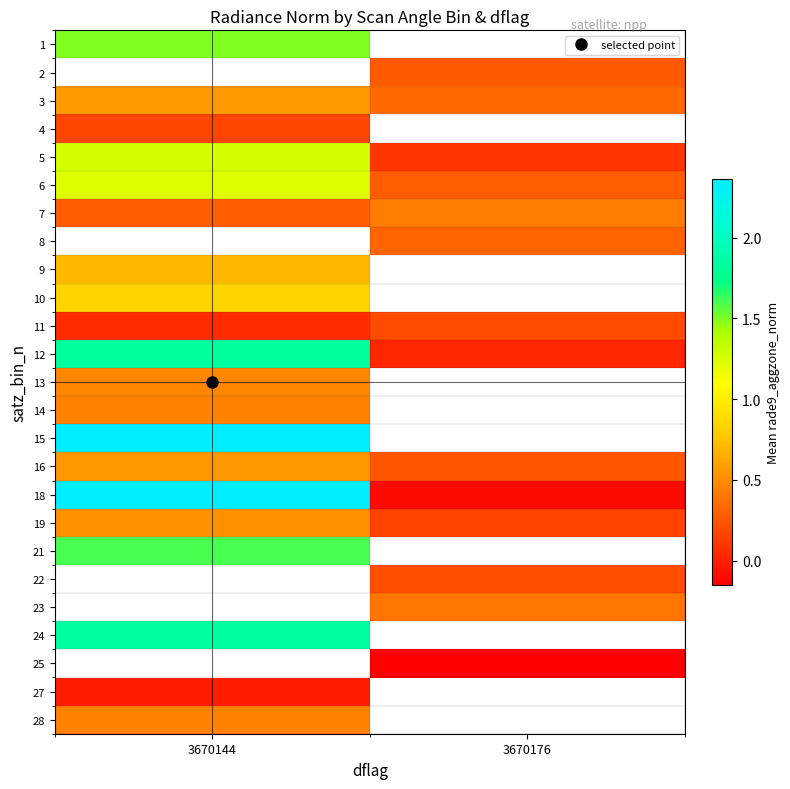

What value does the 1 series have at 3670144?

1.5